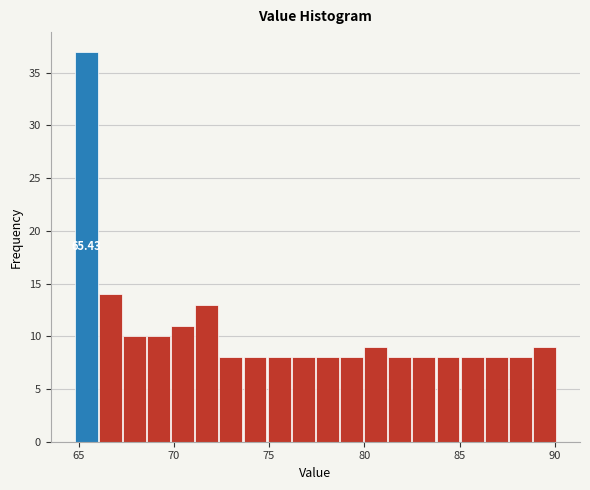

Read against the x-axis, roughly where is the centre of the tallest bar?

65.5